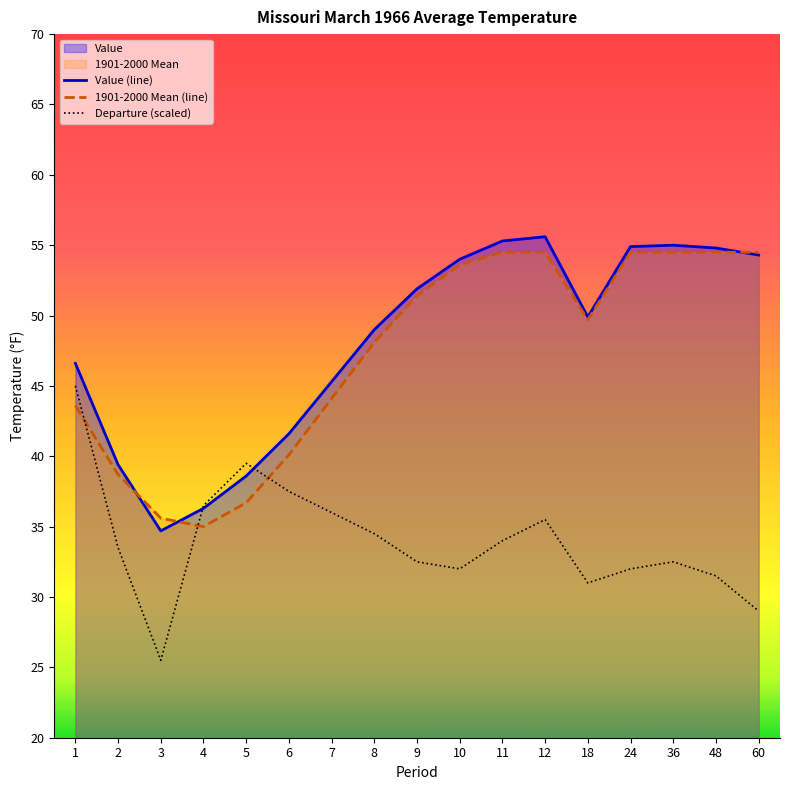

Rank the series by their maximum value, from highest to lowest.

Value (line), 1901-2000 Mean (line), Departure (scaled)